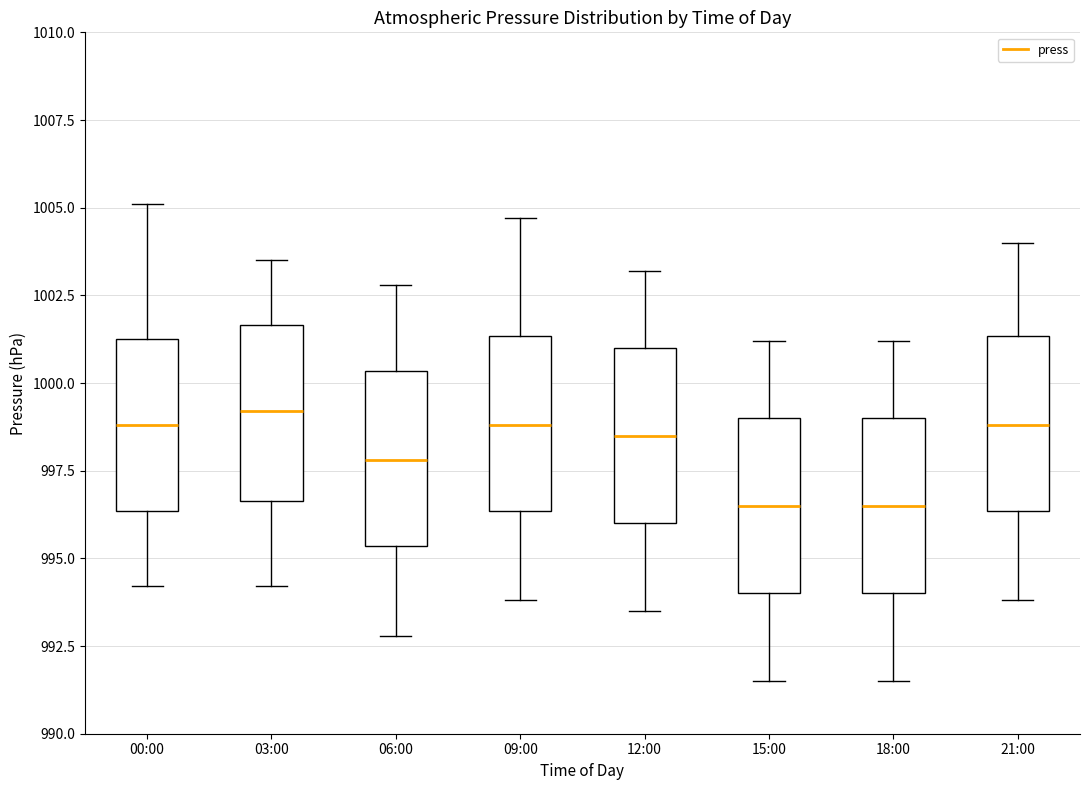

Reading left to right, transcribe this box plot: for each box, give where its median line is, the range the box spans, and where its two whiskers end, as read against the y-axis. The values are not printed on the chart, so give them approximately, as read against the axis.

00:00: median 999.0, box 996.5 to 1001.5, whiskers 994.0 to 1005.0
03:00: median 999.0, box 996.5 to 1001.5, whiskers 994.0 to 1003.5
06:00: median 998.0, box 995.5 to 1000.5, whiskers 993.0 to 1003.0
09:00: median 999.0, box 996.5 to 1001.5, whiskers 994.0 to 1004.5
12:00: median 998.5, box 996.0 to 1001.0, whiskers 993.5 to 1003.0
15:00: median 996.5, box 994.0 to 999.0, whiskers 991.5 to 1001.0
18:00: median 996.5, box 994.0 to 999.0, whiskers 991.5 to 1001.0
21:00: median 999.0, box 996.5 to 1001.5, whiskers 994.0 to 1004.0